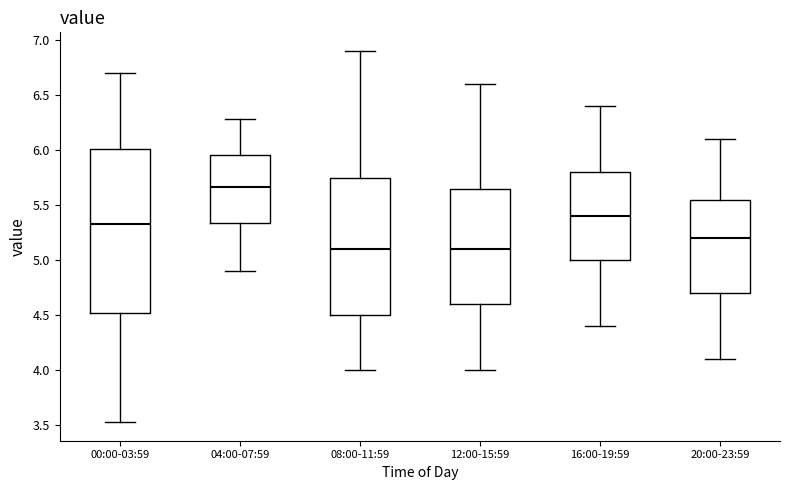

Which box has the highest median line?

04:00-07:59